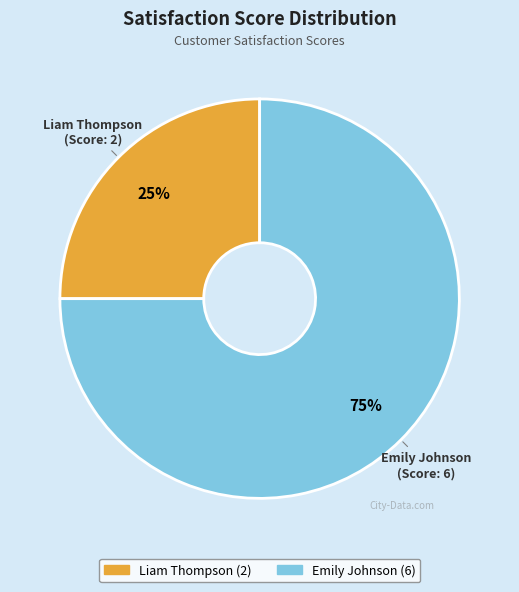

To the nearest percent, what percentage of the pie is Emily Johnson?

75%